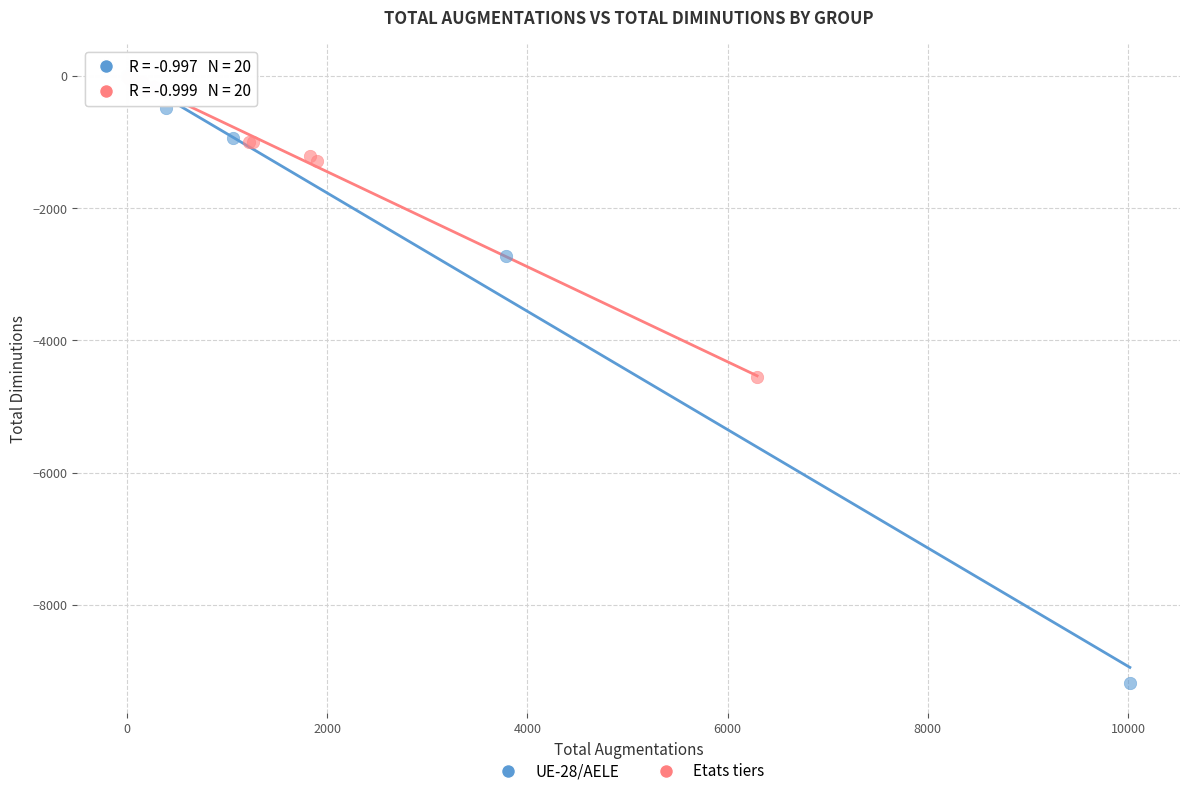

Which series has the widest spread of Y values?

UE-28/AELE